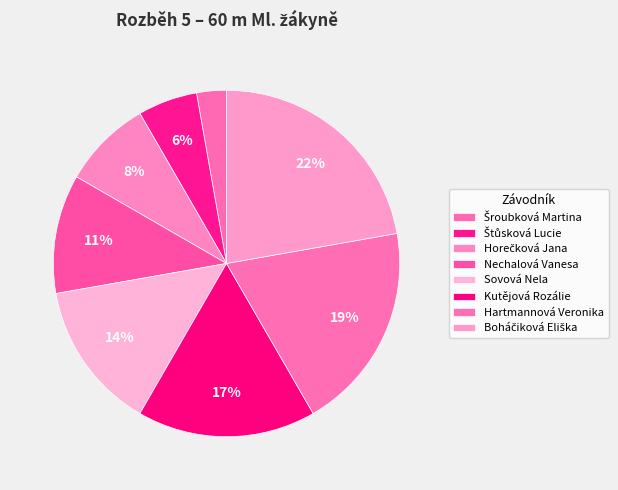

Is Kutějová Rozálie the majority of the pie?

No